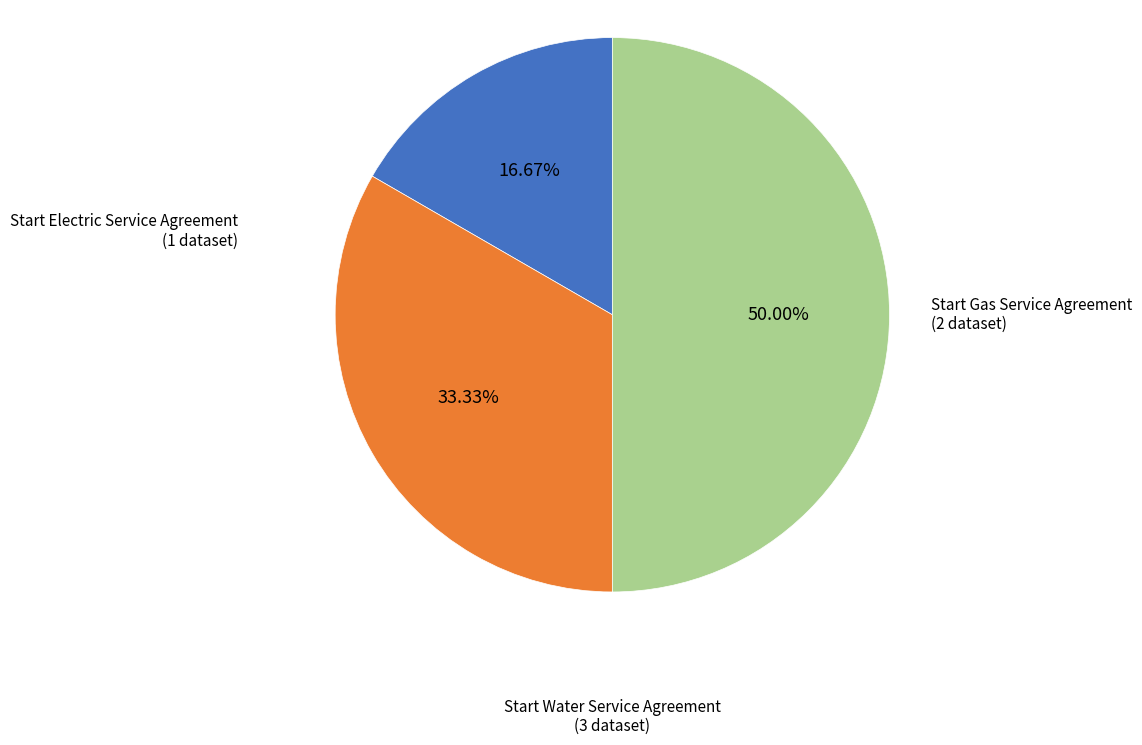

Rank the categories by value from highest to lowest.

Start Water Service Agreement, Start Gas Service Agreement, Start Electric Service Agreement